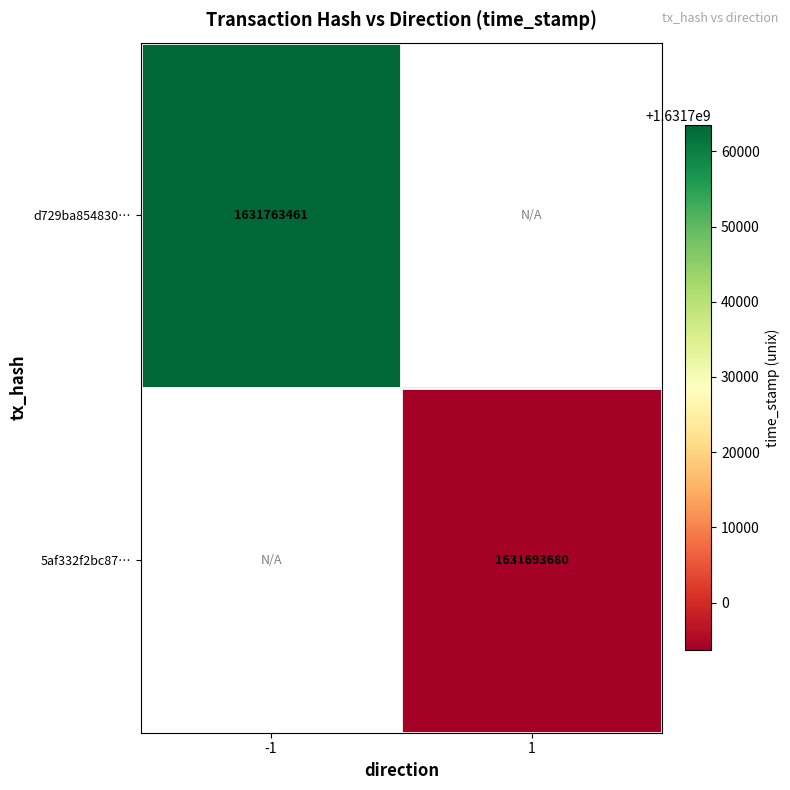

The 5af332f2bc87… series shows 2514028598 at 1. True or false?

False